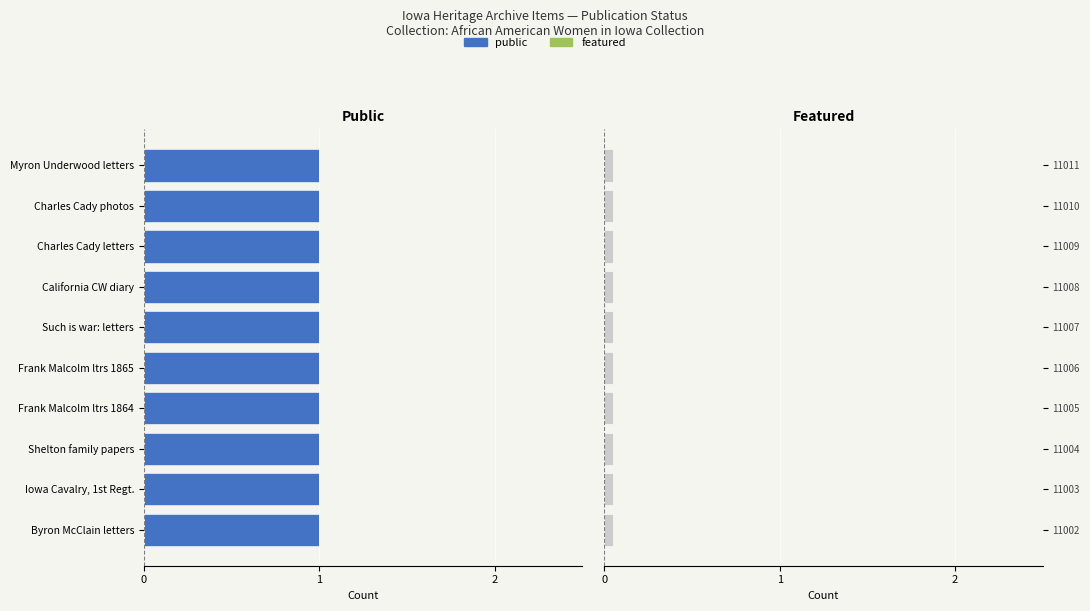

Which category has the lowest value in the featured series?

Byron McClain letters